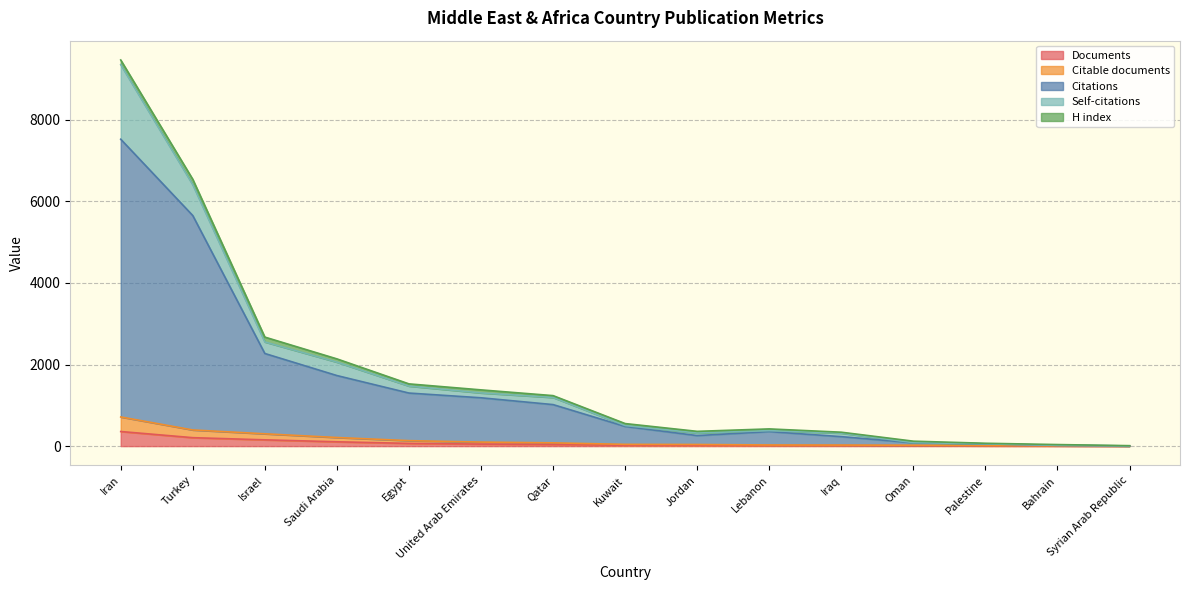

What is the label of the 7th point from the left?

Qatar